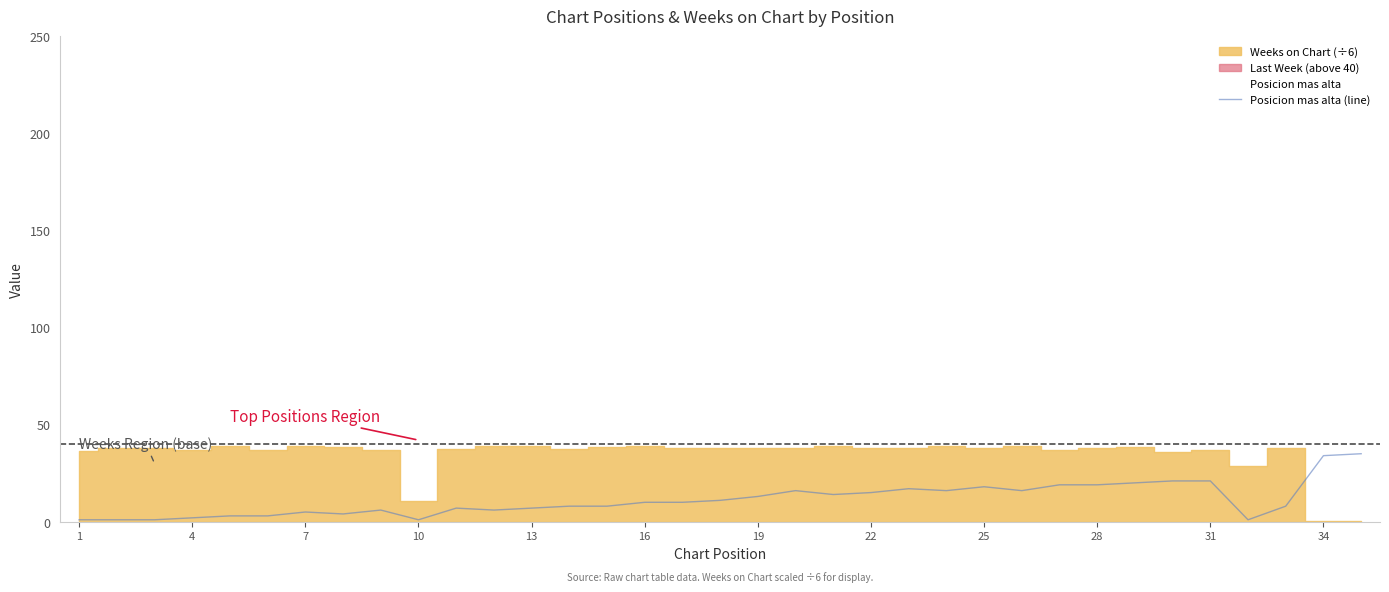

What is the maximum value for Posicion mas alta (line)?

35